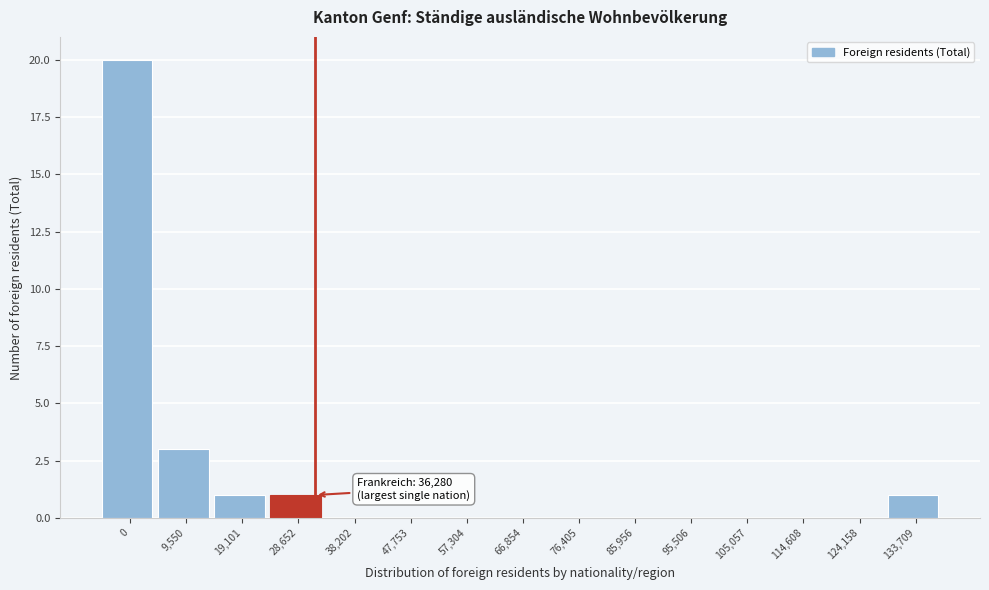

What is the maximum value shown in the chart?

20